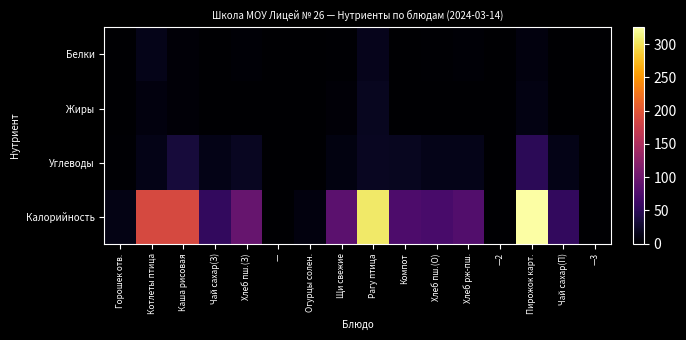

Which category has the highest value across all series?

Пирожок карт.